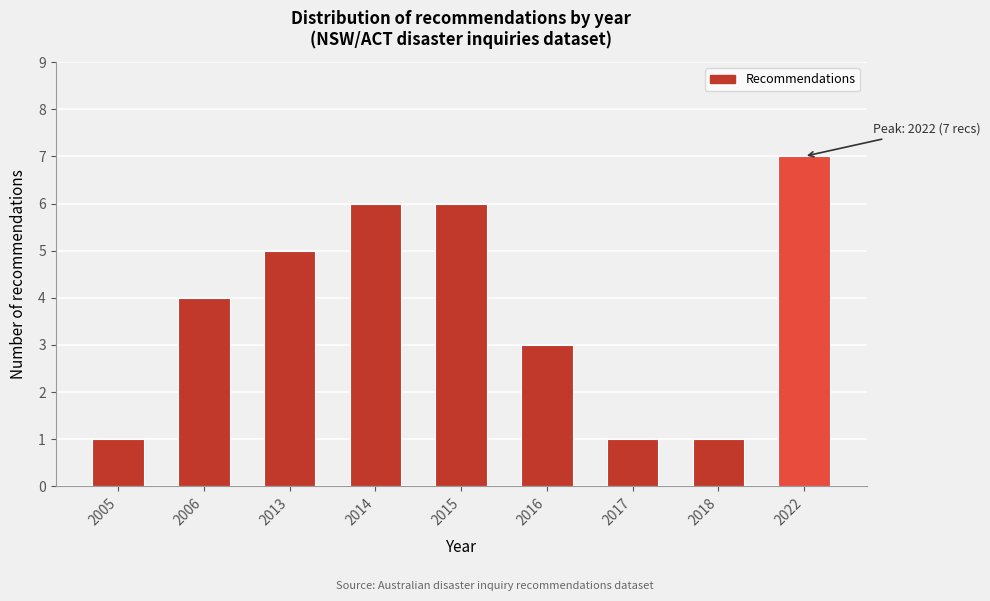

Reading right to left, extract all data points from this chart.

2022=7	2018=1	2017=1	2016=3	2015=6	2014=6	2013=5	2006=4	2005=1